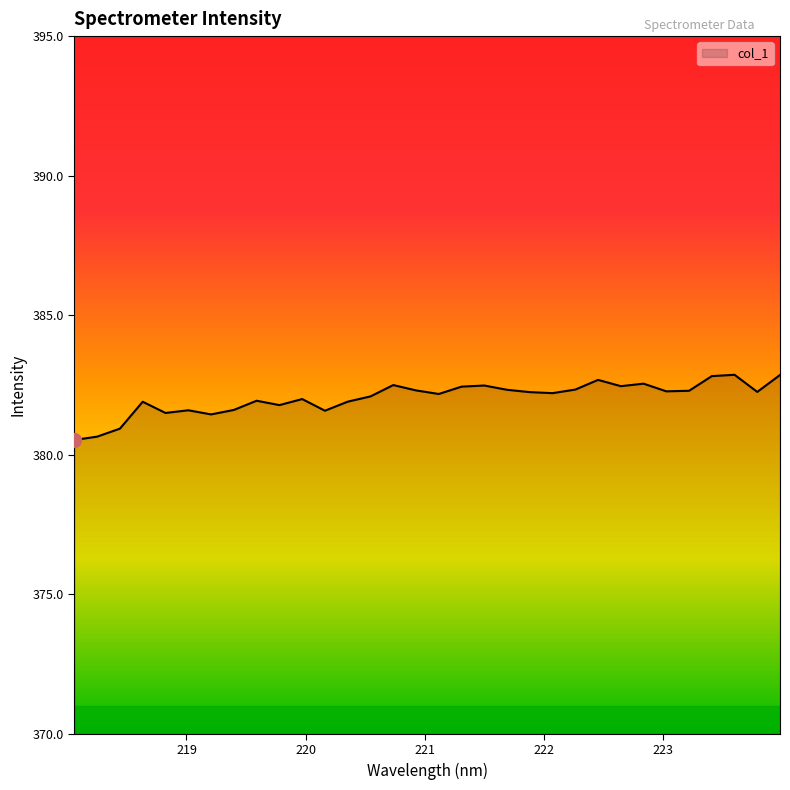

What is the difference between the maximum and minimum values?

2.3